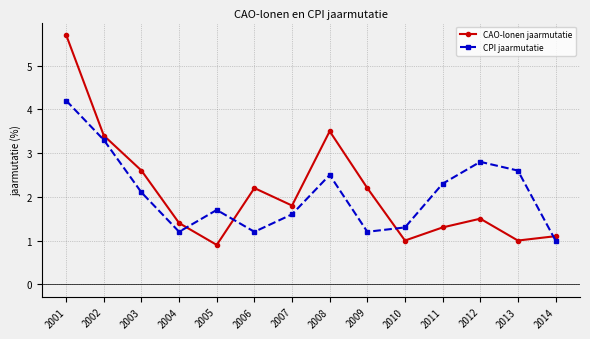

What is the value of the CPI jaarmutatie point at the 1st from the left?

4.2